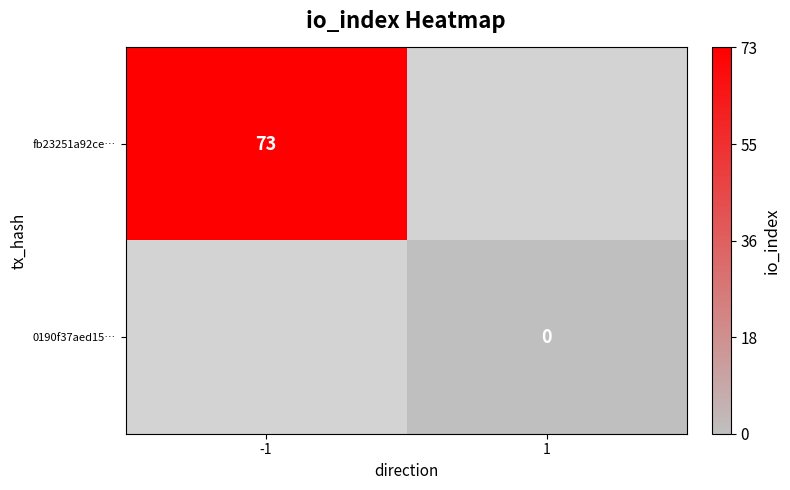

Is the value of 0190f37aed15… at 1 greater than the value of fb23251a92ce… at -1?

No